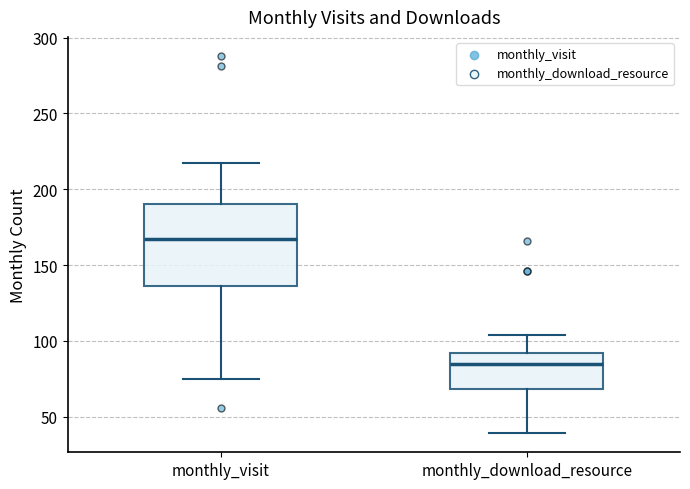

Reading left to right, transcribe this box plot: for each box, give where its median line is, the range the box spans, and where its two whiskers end, as read against the y-axis. The values are not printed on the chart, so give them approximately, as read against the axis.

monthly_visit: median 165, box 135 to 190, whiskers 75 to 215
monthly_download_resource: median 85, box 70 to 90, whiskers 40 to 105